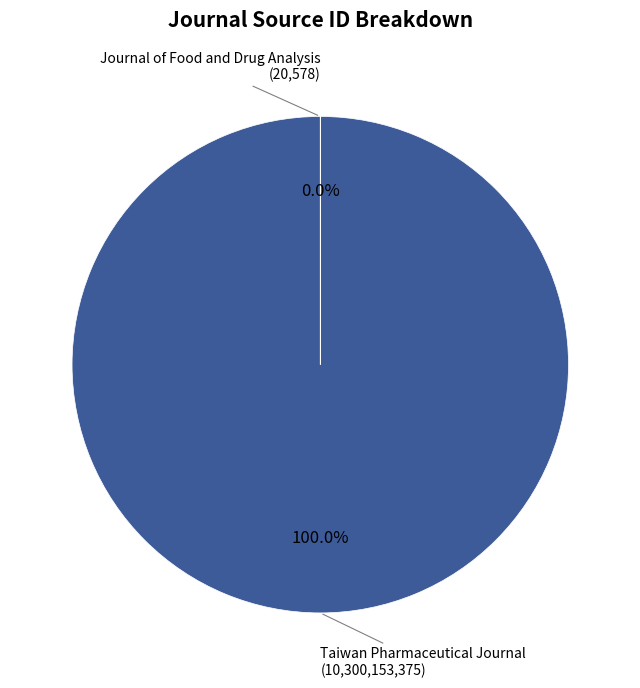

Is there a majority slice in this chart?

Yes